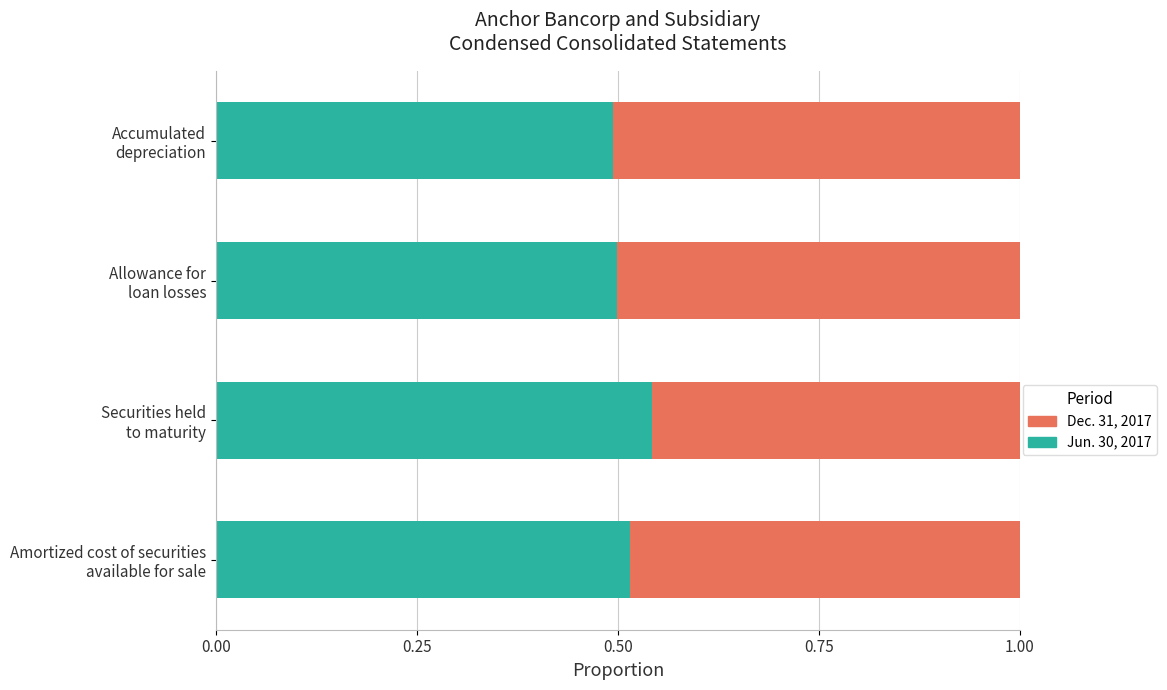

How many Jun. 30, 2017 values are between 0 and 1?

4